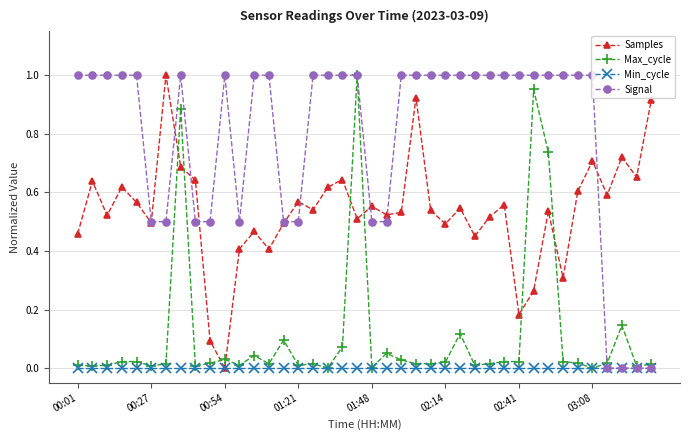

Which series has the largest total across all categories?

Signal